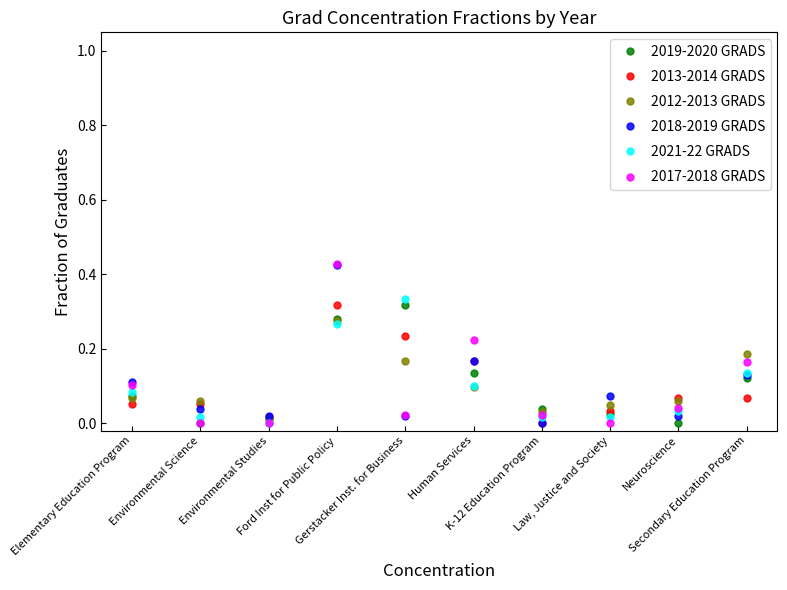

At how many categories does at least one series exceed 0?

10